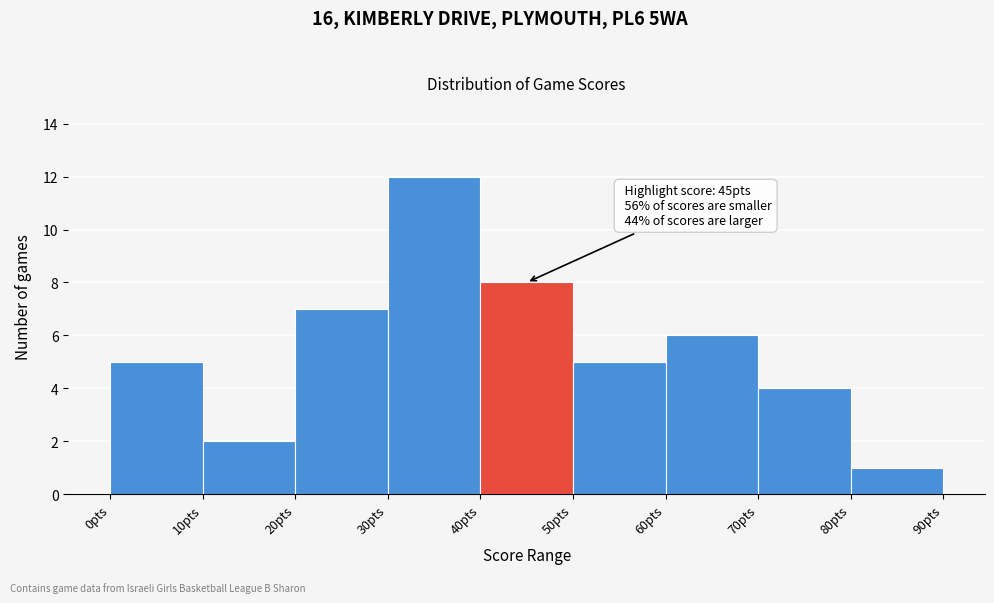

Over which range of the x-axis is the bar tallest?

30 to 40